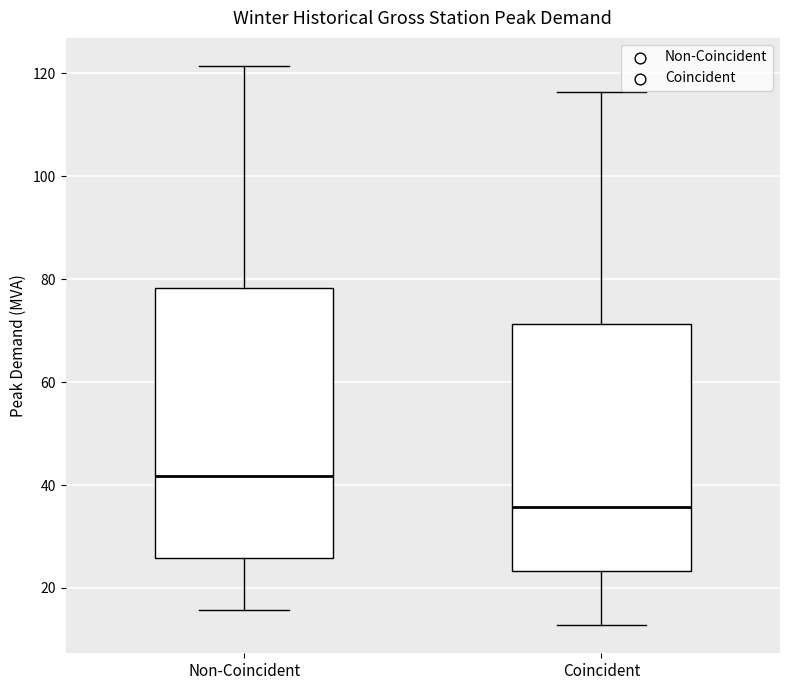

Reading left to right, read every box against the y-axis: the position of its median line, the range the box covers, and the ends of its whiskers. The values are not printed on the chart, so give them approximately, as read against the axis.

Non-Coincident: median 42, box 26 to 78, whiskers 16 to 122
Coincident: median 36, box 24 to 72, whiskers 12 to 116